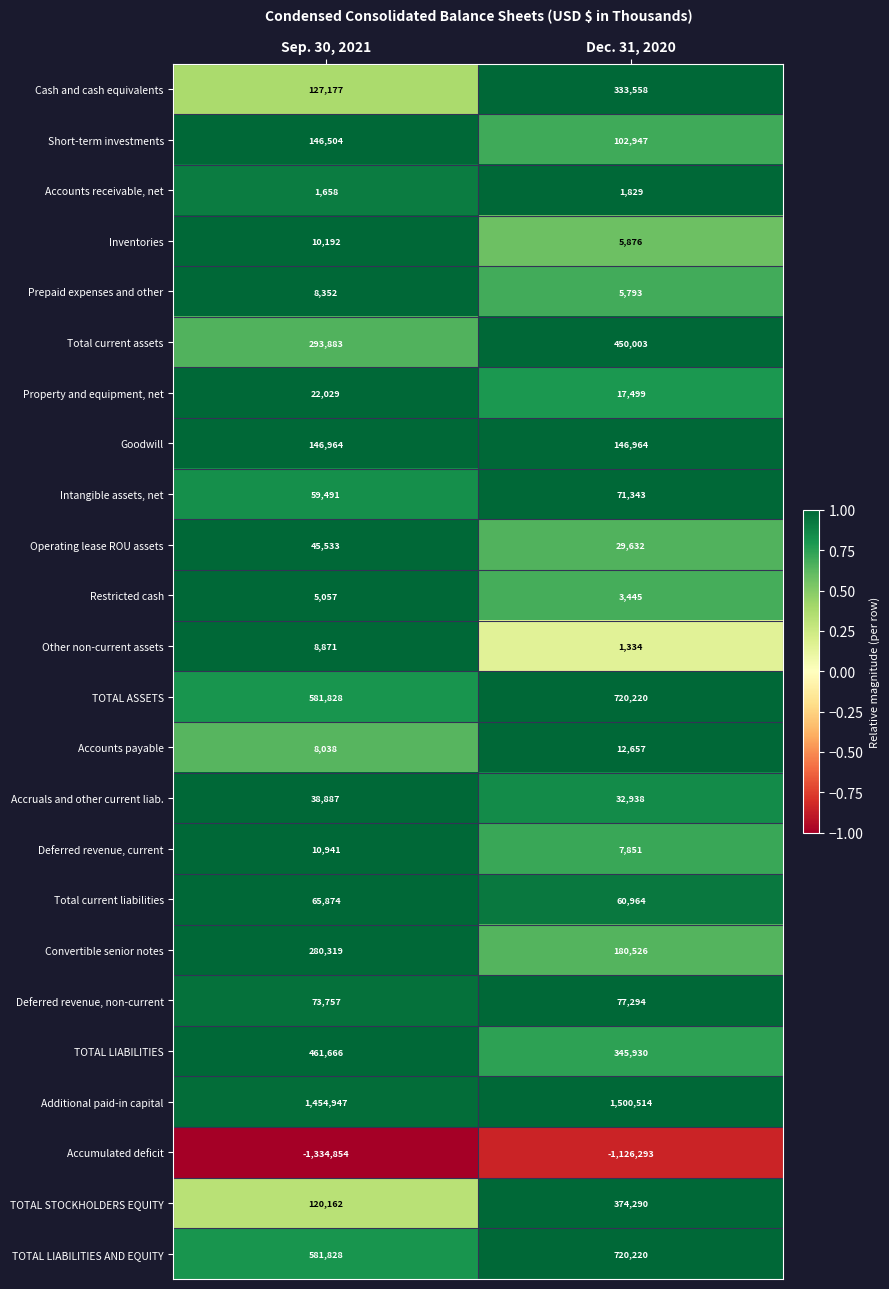

How many data points in Additional paid-in capital are less than 1500514?

1